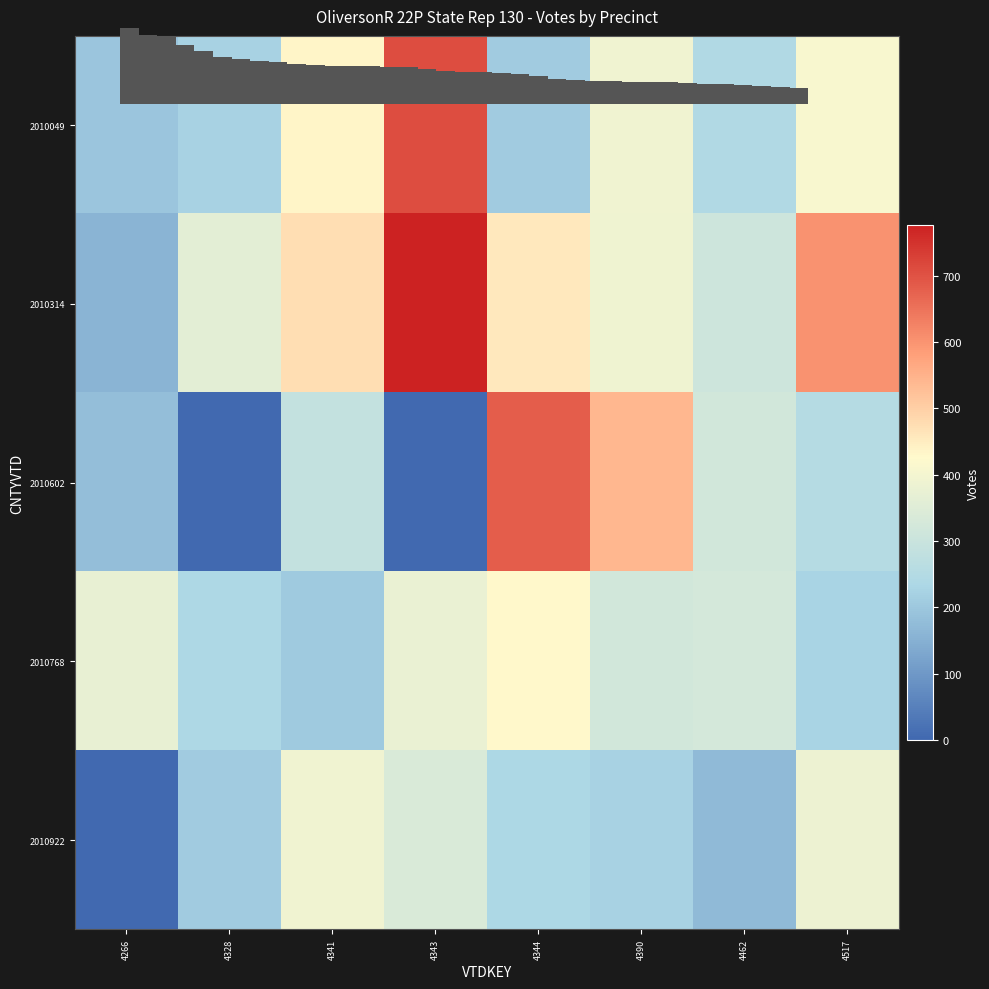

How many values in the 2010049 series exceed 392?

3